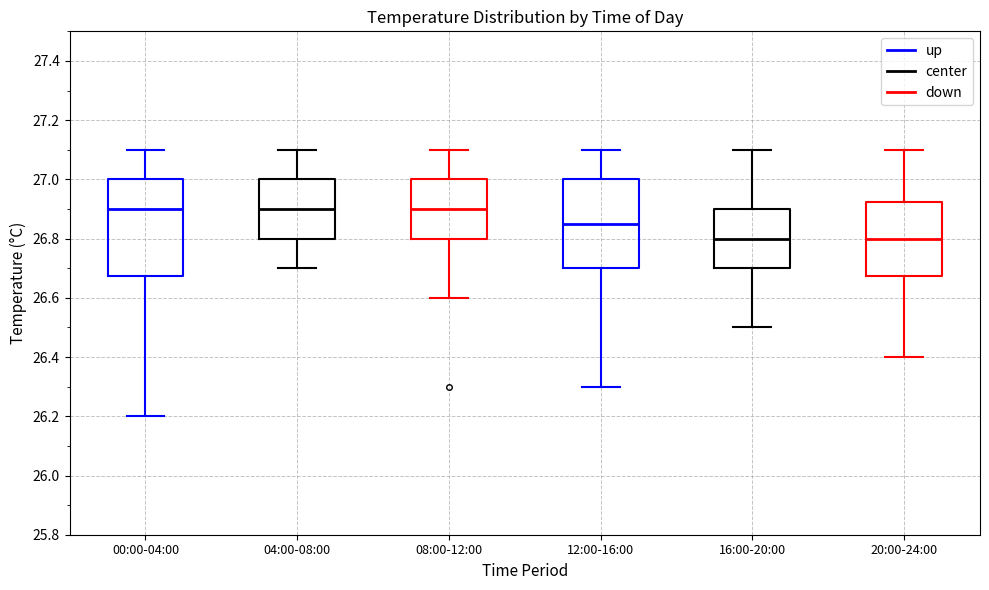

Reading left to right, transcribe this box plot: for each box, give where its median line is, the range the box spans, and where its two whiskers end, as read against the y-axis. The values are not printed on the chart, so give them approximately, as read against the axis.

00:00-04:00: median 26.90, box 26.68 to 27.00, whiskers 26.20 to 27.10
04:00-08:00: median 26.90, box 26.80 to 27.00, whiskers 26.70 to 27.10
08:00-12:00: median 26.90, box 26.80 to 27.00, whiskers 26.60 to 27.10
12:00-16:00: median 26.86, box 26.70 to 27.00, whiskers 26.30 to 27.10
16:00-20:00: median 26.80, box 26.70 to 26.90, whiskers 26.50 to 27.10
20:00-24:00: median 26.80, box 26.68 to 26.92, whiskers 26.40 to 27.10